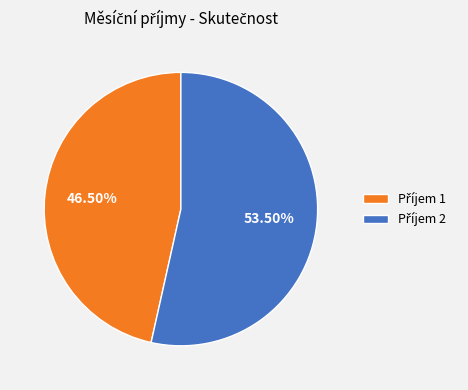

Is there a majority slice in this chart?

Yes